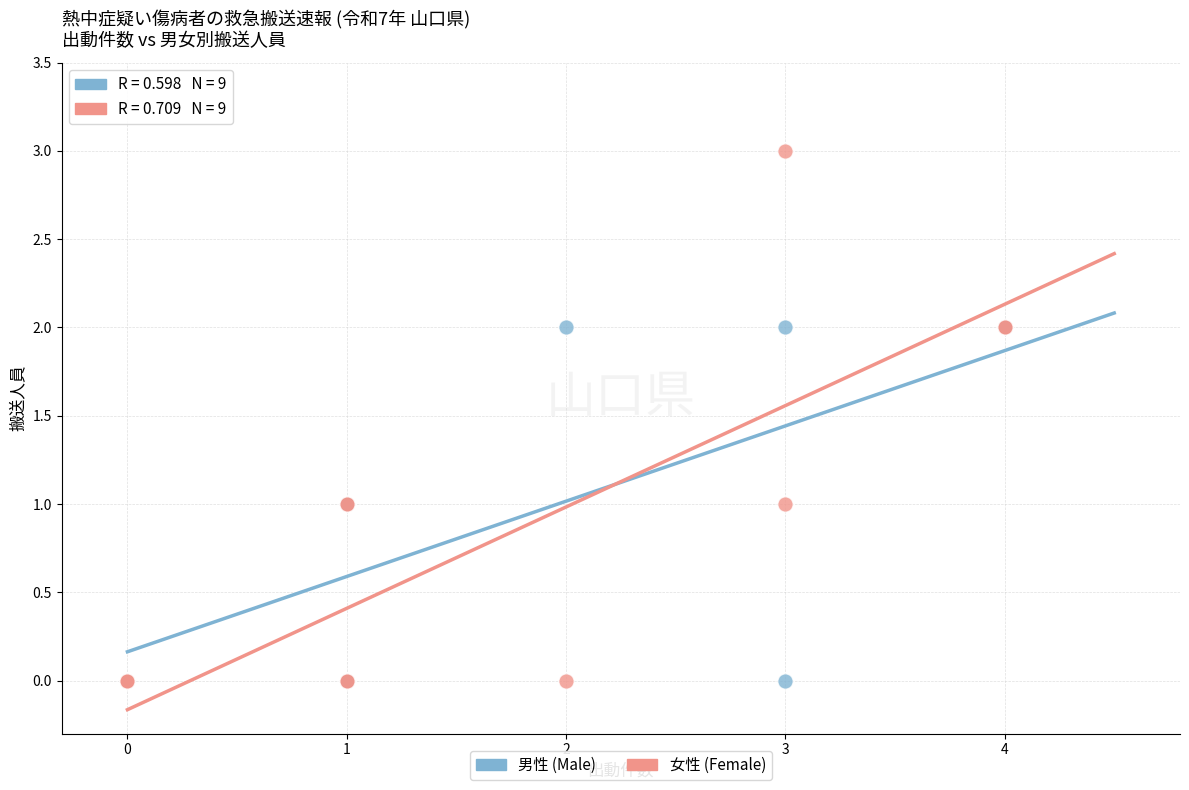

What are all the series names shown in the legend?

男性 (Male), 女性 (Female)